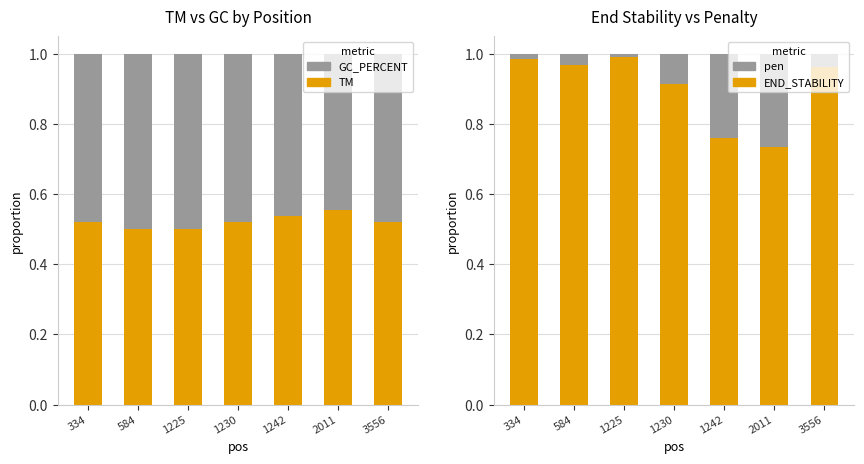

At how many categories does at least one series exceed 0?

7